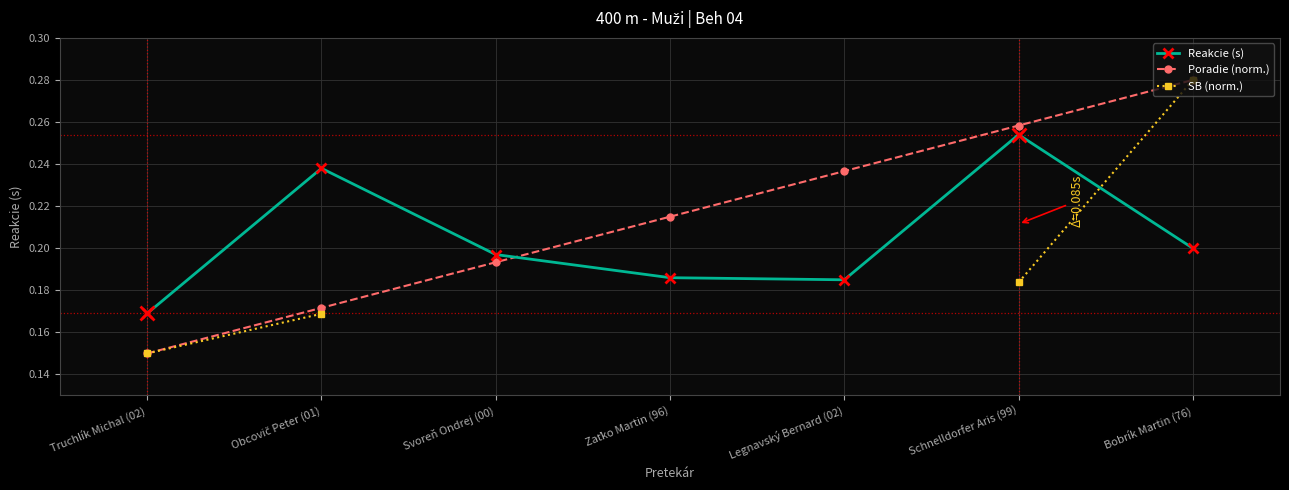

What is the difference between the maximum and minimum values in the Poradie (norm.) series?

0.1